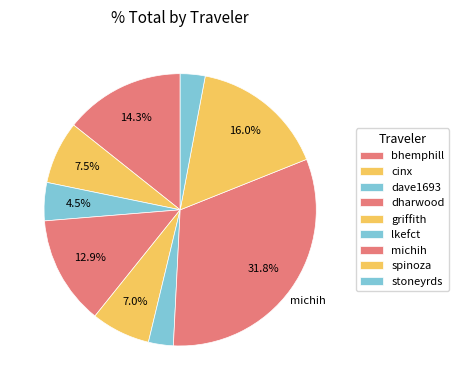

Count the number of slices in the pie.

9